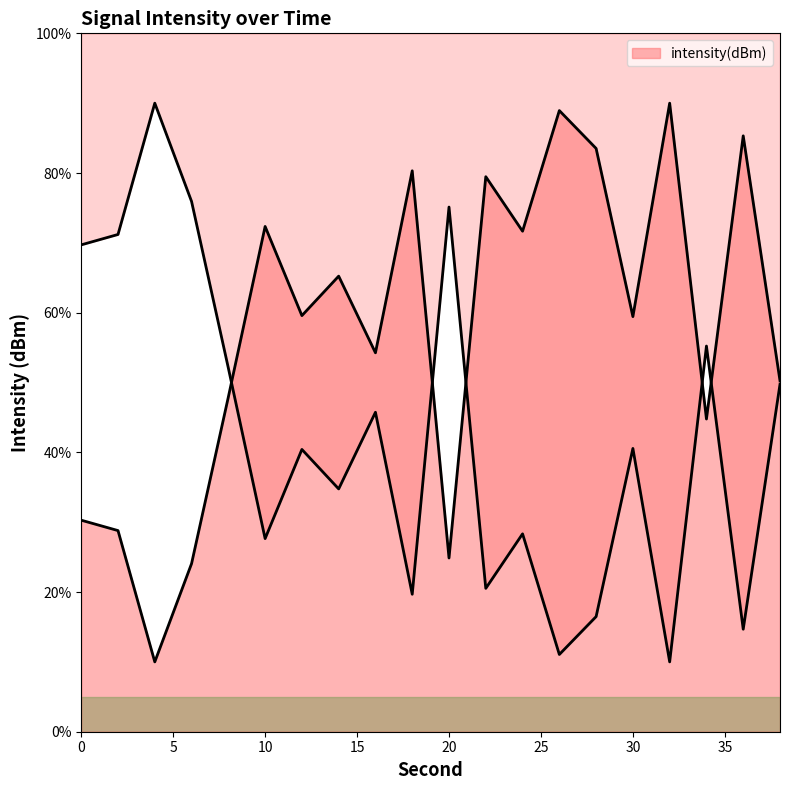

What is the sum of the values at 28 and 0?

113.8